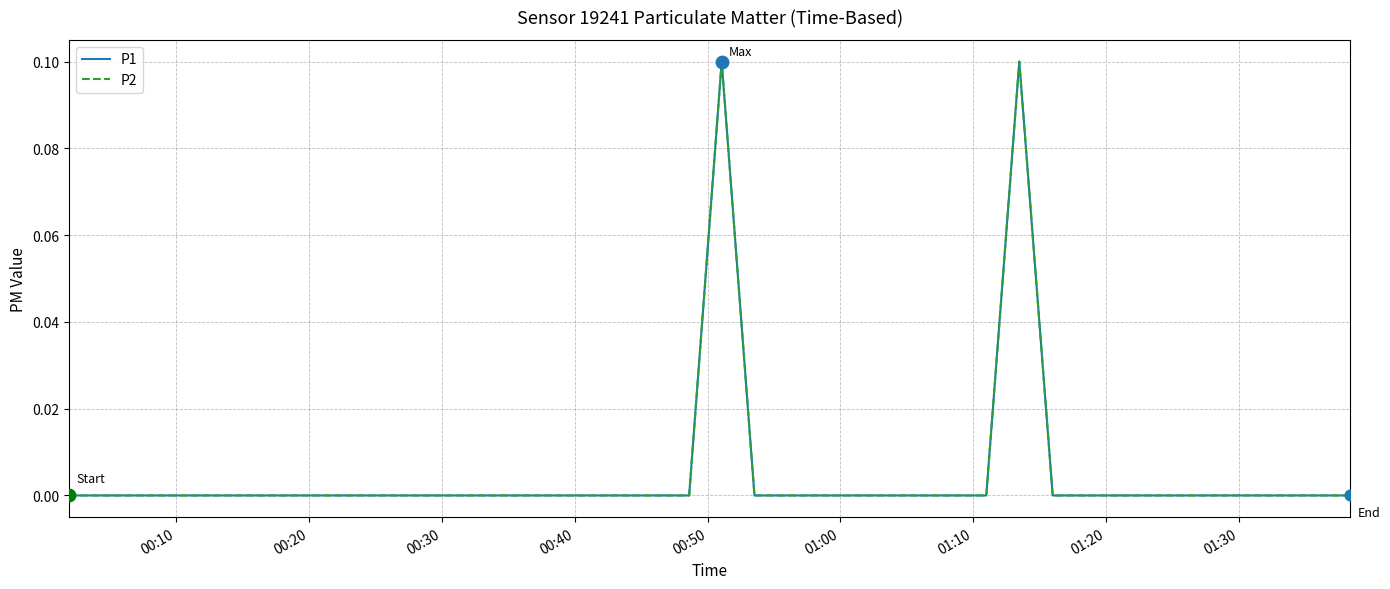

Which series has the largest total across all categories?

P1